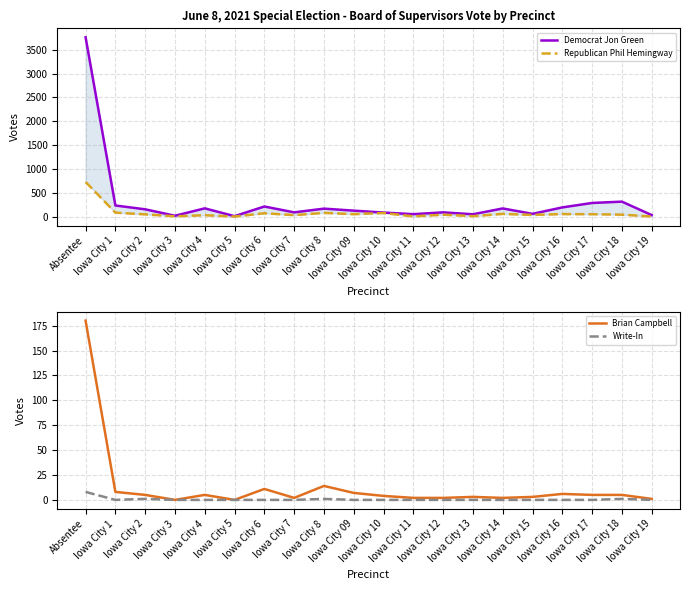

In Democrat Jon Green, how many points are higher than both neighbors (excluding endpoints)?

6